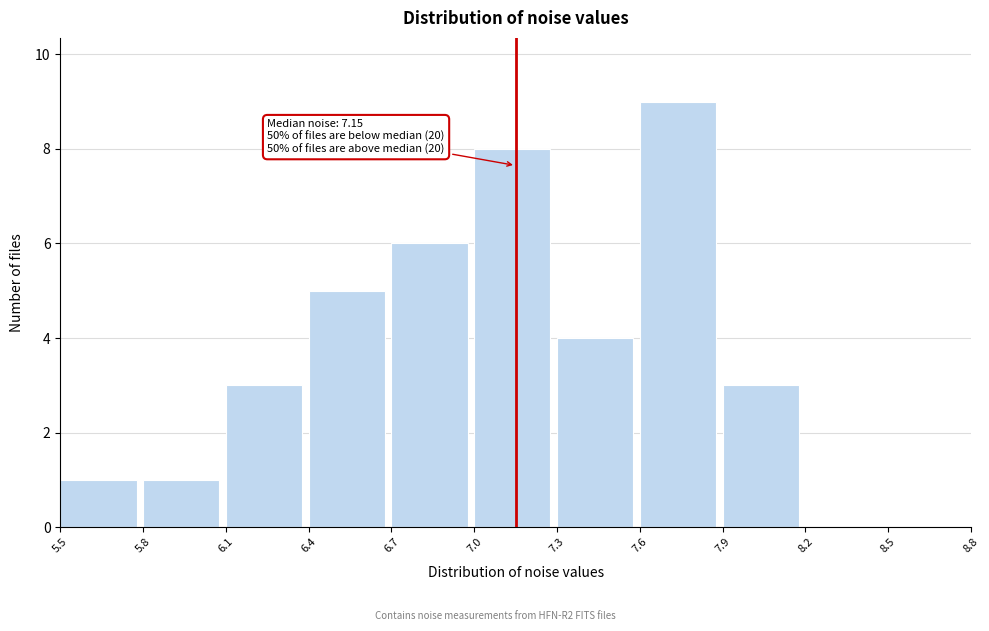

Which range on the x-axis has the tallest bar?

7.6 to 7.9